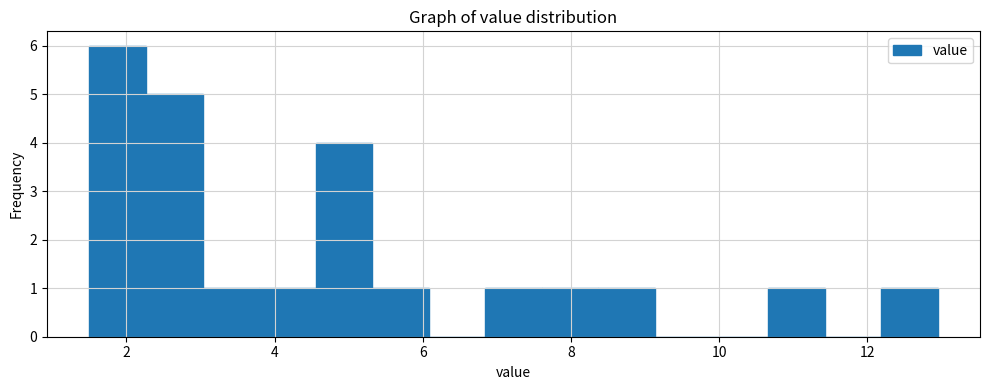

Around what value on the x-axis is the tallest bar? Give the approximate position of its centre, as read against the axis.

1.8